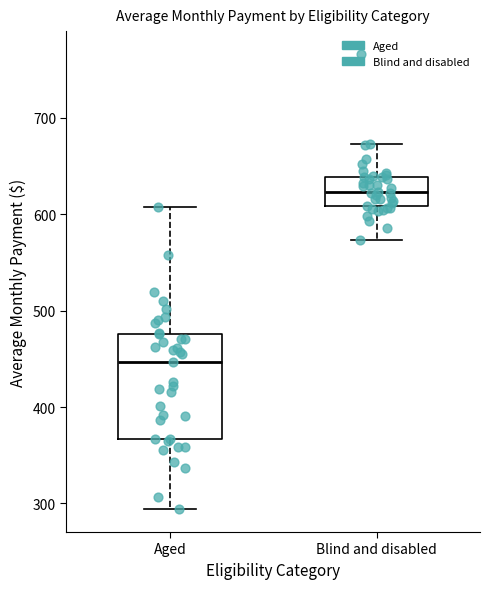

Reading left to right, transcribe this box plot: for each box, give where its median line is, the range the box spans, and where its two whiskers end, as read against the y-axis. The values are not printed on the chart, so give them approximately, as read against the axis.

Aged: median 450, box 370 to 480, whiskers 290 to 610
Blind and disabled: median 620, box 610 to 640, whiskers 570 to 670